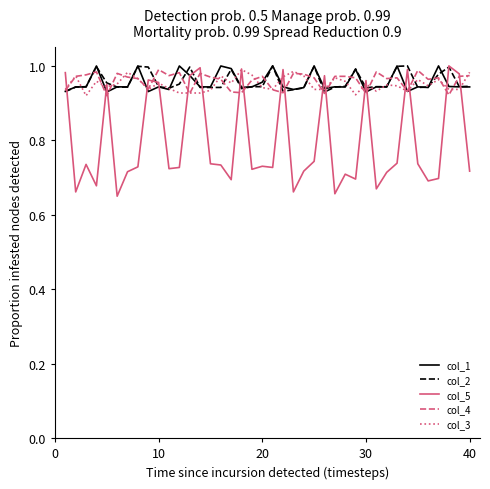

Which series has the largest range (max minus min)?

col_5